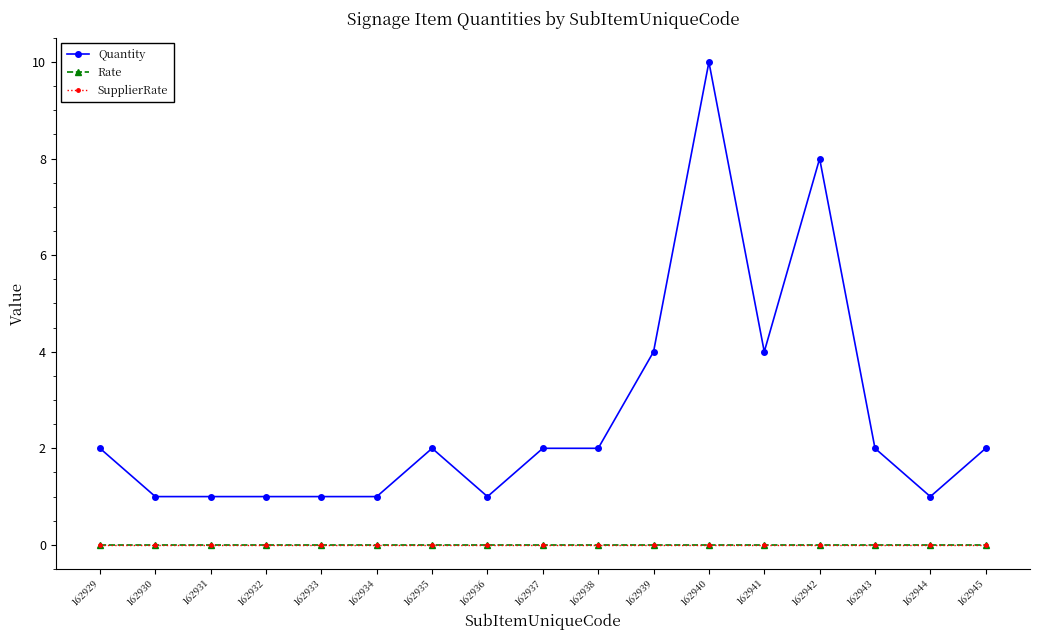

Reading left to right, extract all data points from this chart.

Quantity: 2	1	1	1	1	1	2	1	2	2	4	10	4	8	2	1	2
Rate: 0	0	0	0	0	0	0	0	0	0	0	0	0	0	0	0	0
SupplierRate: 0	0	0	0	0	0	0	0	0	0	0	0	0	0	0	0	0